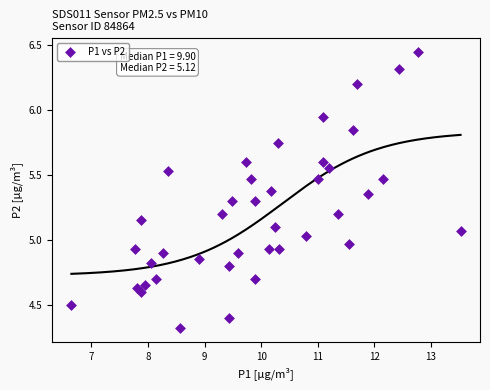

What is the range of Y values (max minus min)?

2.1